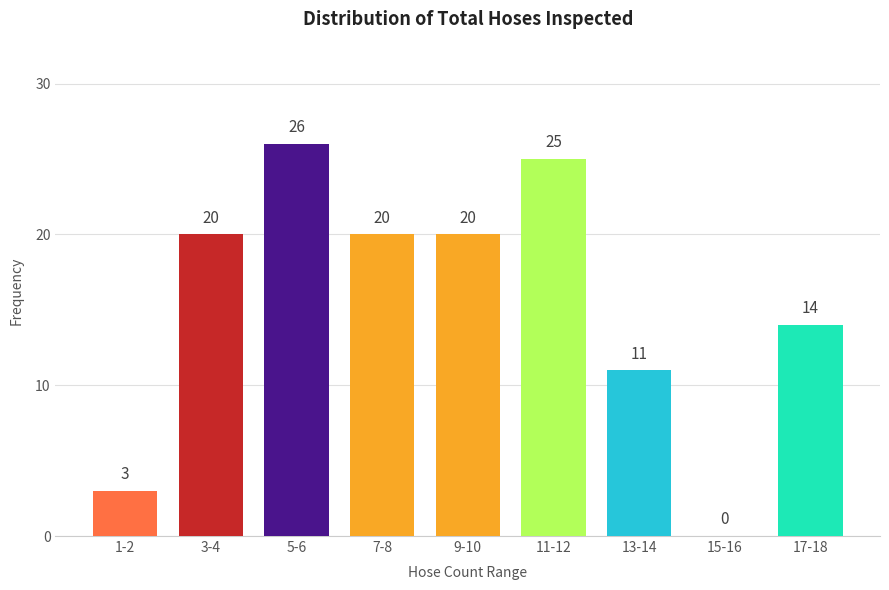

Reading left to right, transcribe all the data shown in this chart.

1-2=3	3-4=20	5-6=26	7-8=20	9-10=20	11-12=25	13-14=11	15-16=0	17-18=14